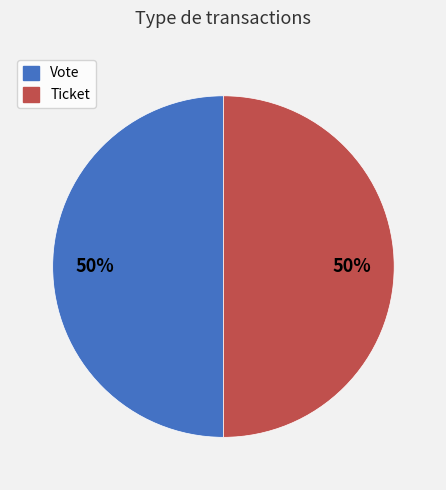

Count the number of slices in the pie.

2